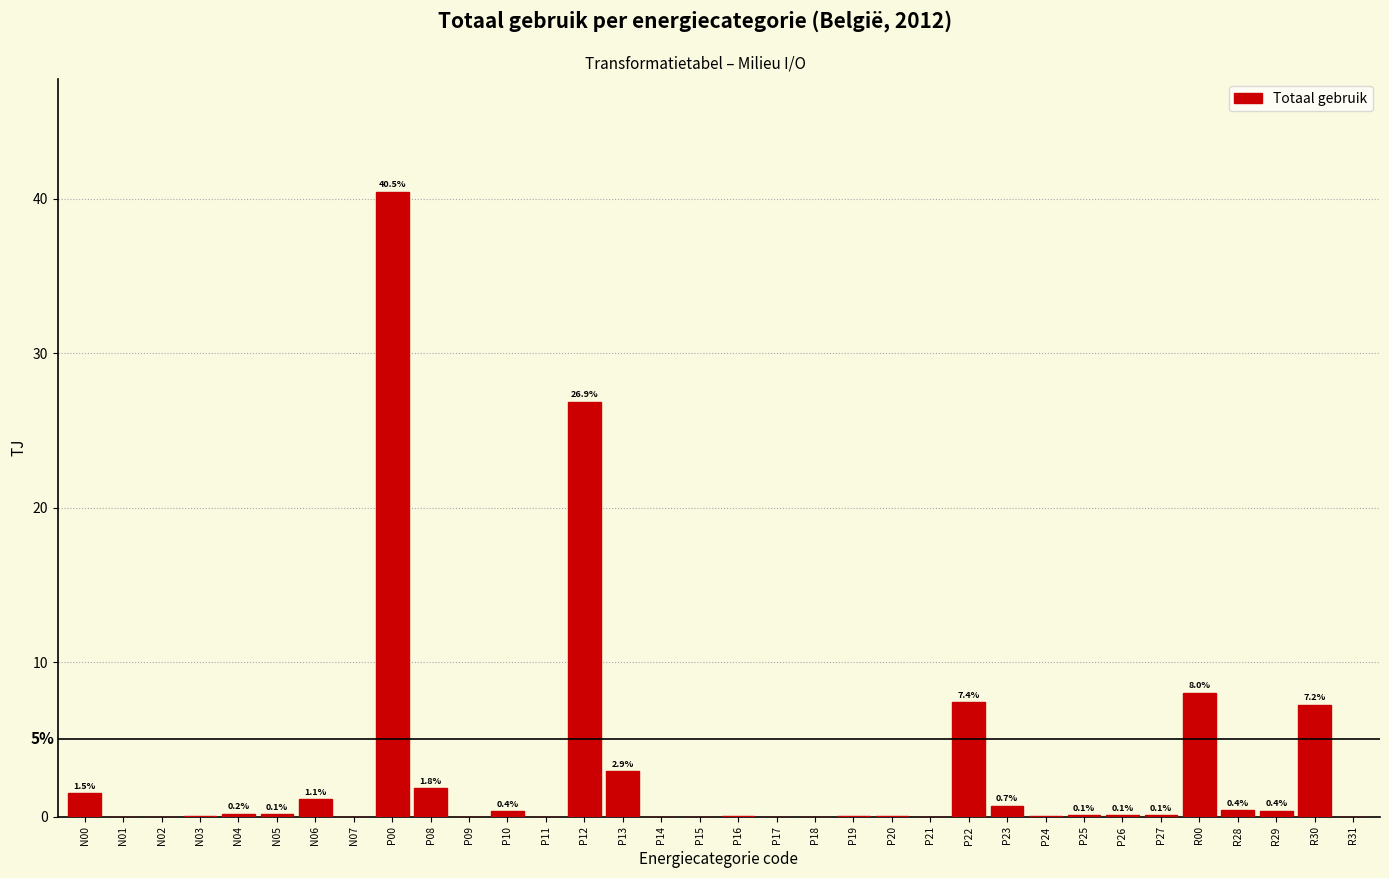

True or false: the data shows 0.0 at P09.

True